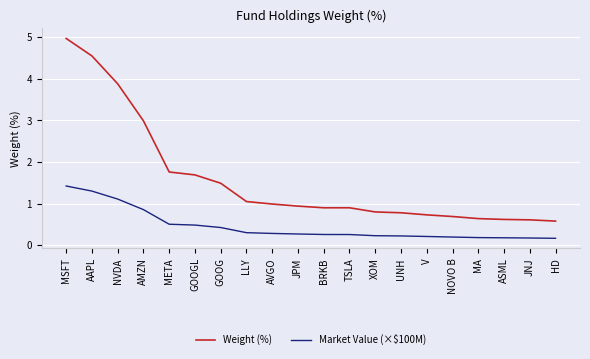

True or false: Weight (%) and Market Value (×$100M) cross at least once.

False